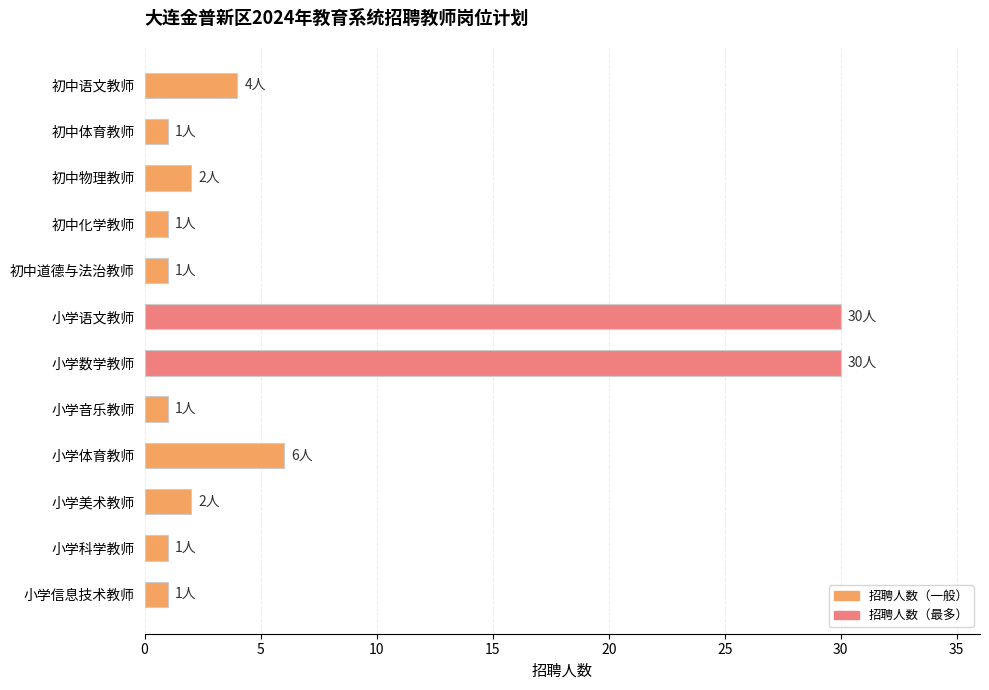

How many data points does each series have?

12